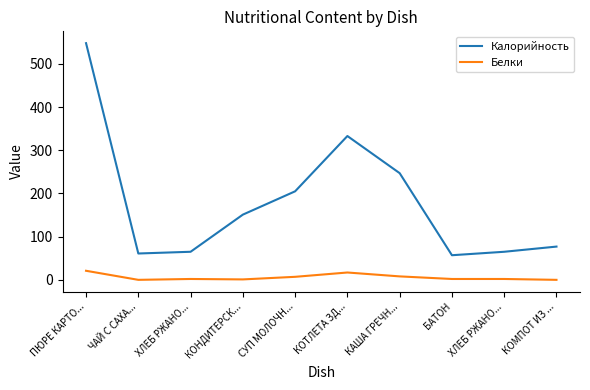

Reading left to right, what are all the values shown in this chart?

Калорийность: 548	61	65	151	205	333	247	57	65	77
Белки: 21	0	2	1	7	17	8	2	2	0